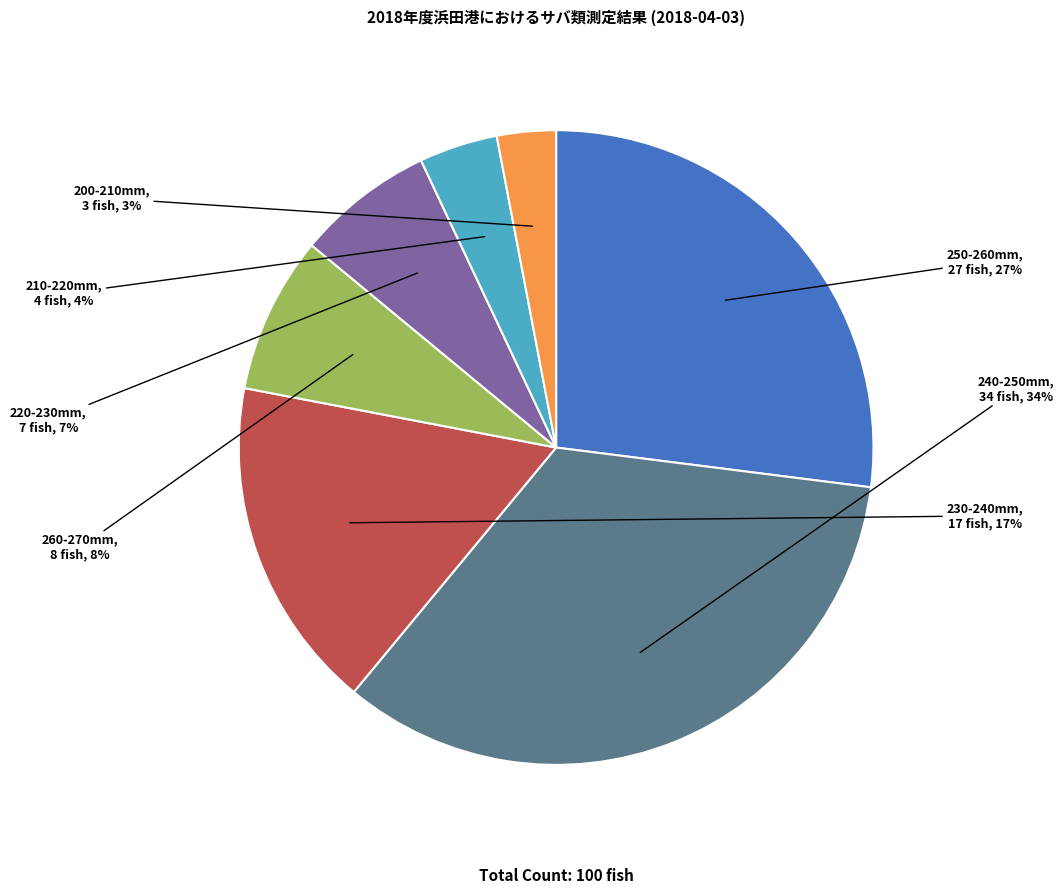

How many segments does this pie chart have?

7